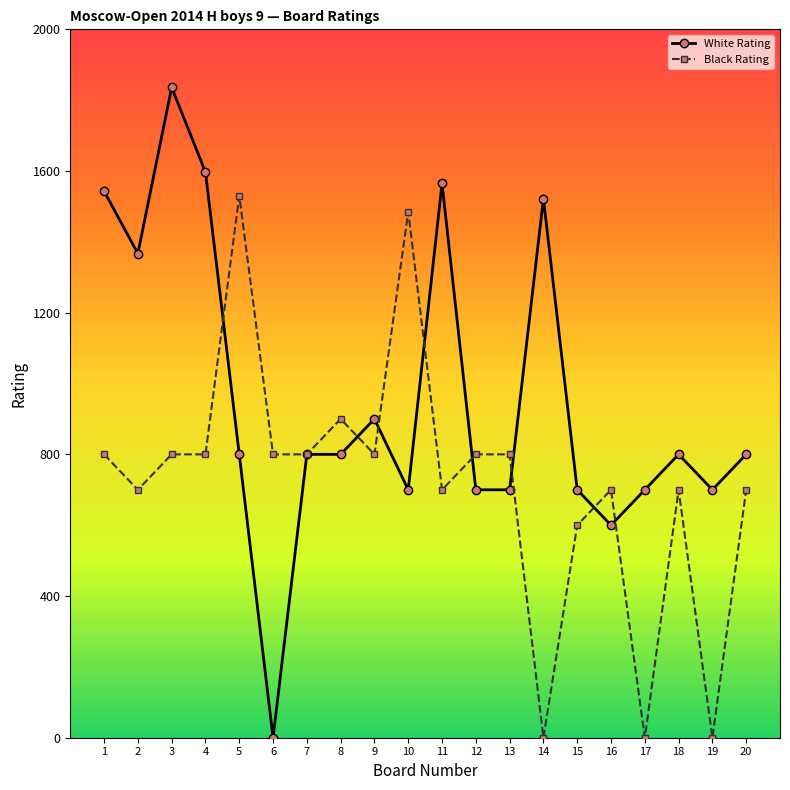

At how many categories does at least one series exceed 343?

20